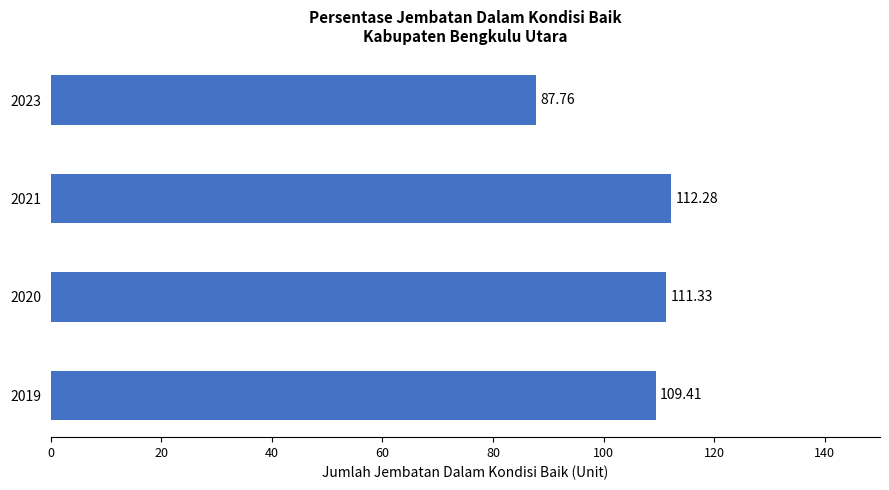

Which label corresponds to the smallest value in the chart?

2023